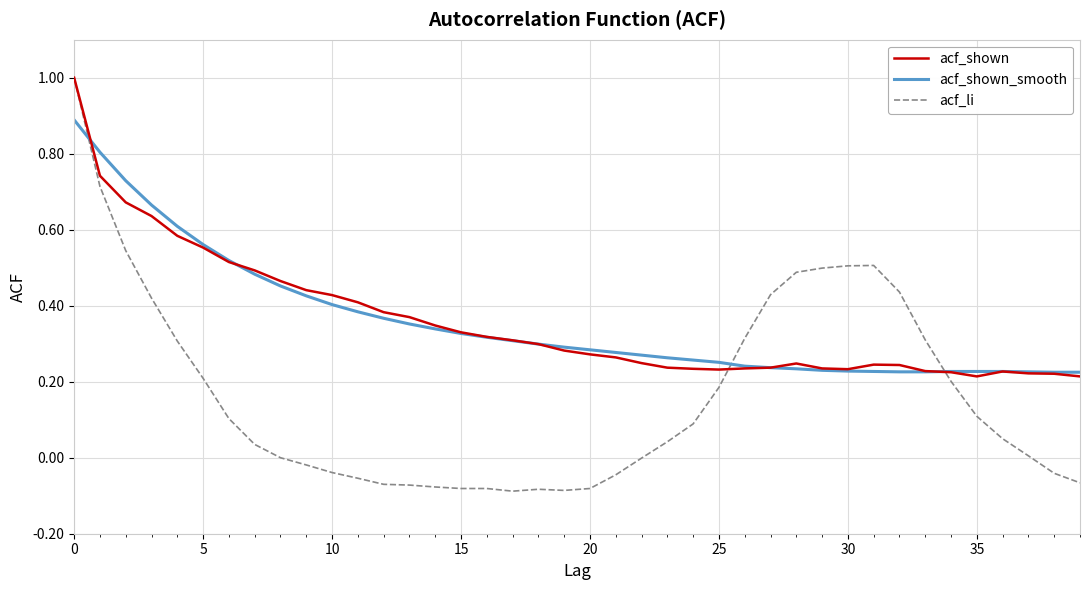

What is the maximum value shown in the chart?

1.0